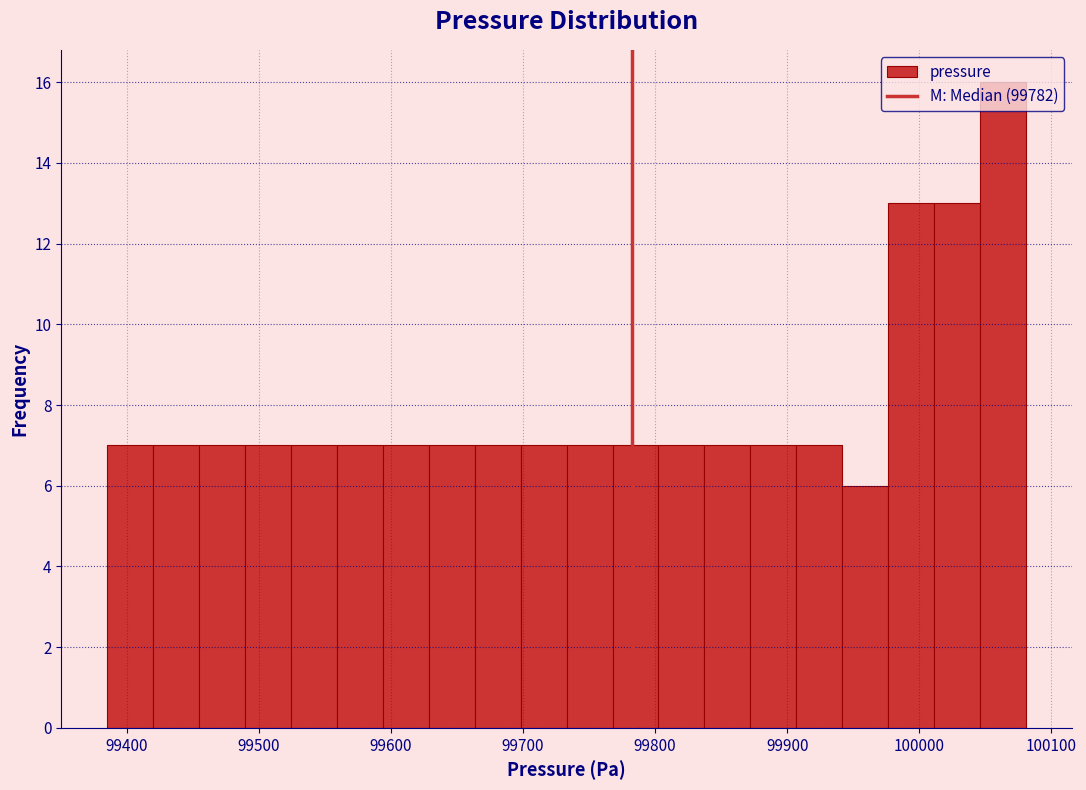

Around what value on the x-axis is the tallest bar? Give the approximate position of its centre, as read against the axis.

100060